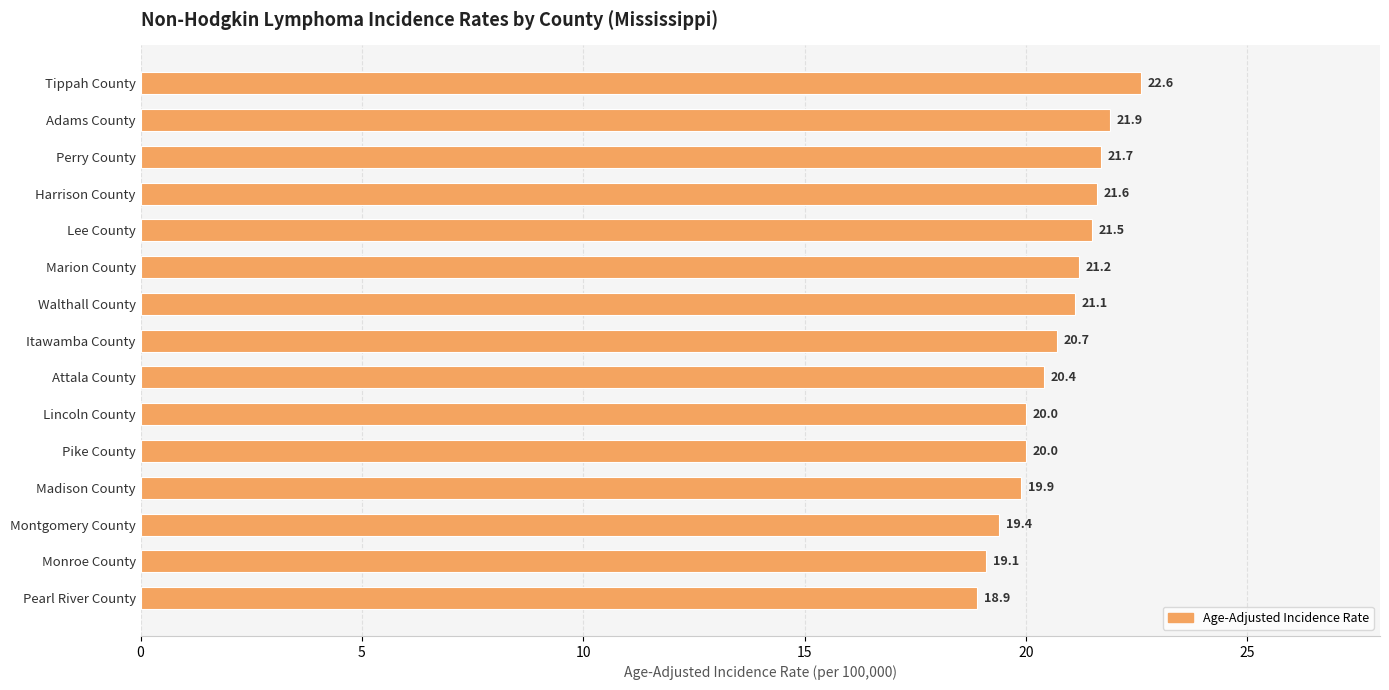

How many bars are there in total?

15